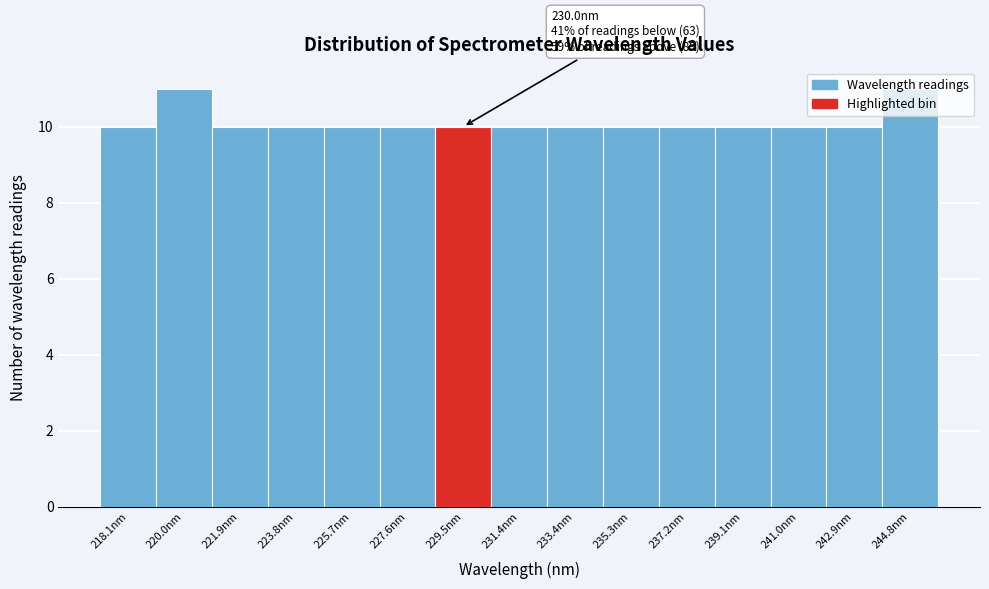

What is the change in value from 218.1nm to 220.0nm?

+1